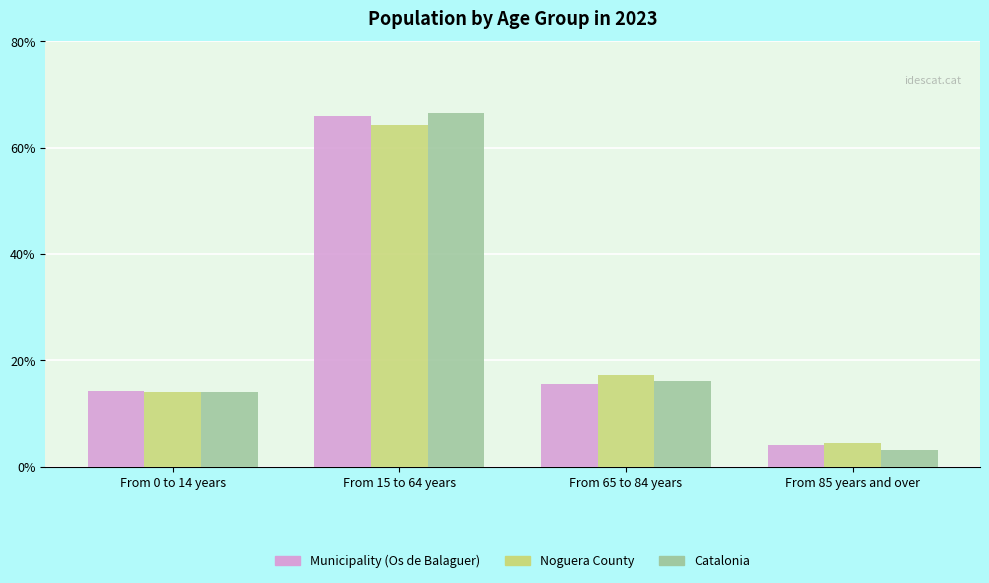

The Municipality (Os de Balaguer) series shows 66.0 at From 15 to 64 years. True or false?

True